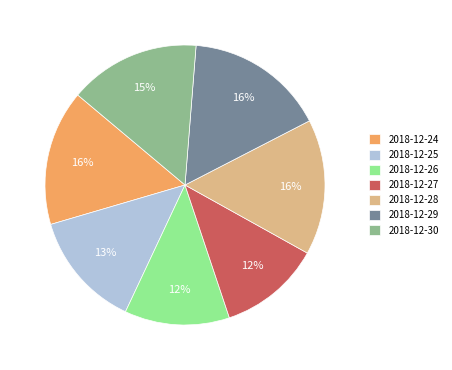

To the nearest percent, what percentage of the pie is 2018-12-28?

16%